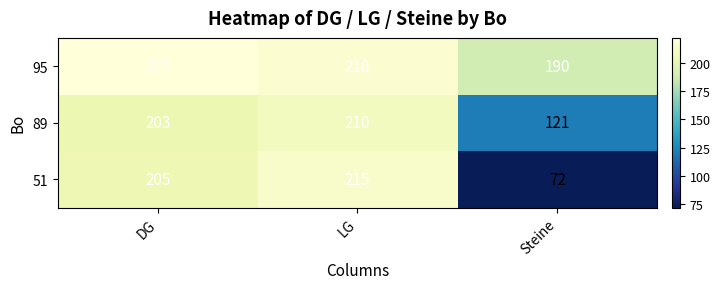

Reading left to right, transcribe all the data shown in this chart.

95: DG=222	LG=218	Steine=190
89: DG=203	LG=210	Steine=121
51: DG=205	LG=215	Steine=72